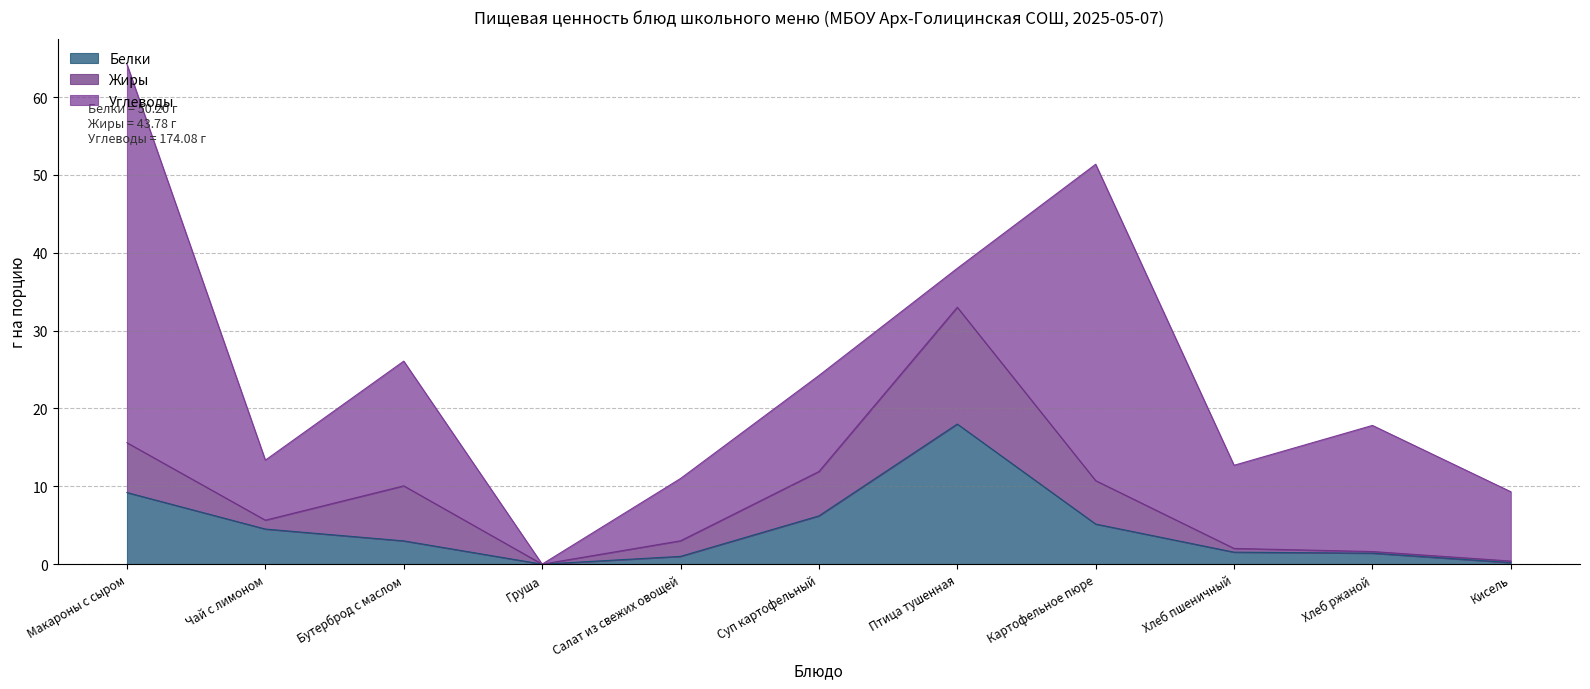

Rank the series at Птица тушенная from highest to lowest value.

Белки, Жиры, Углеводы